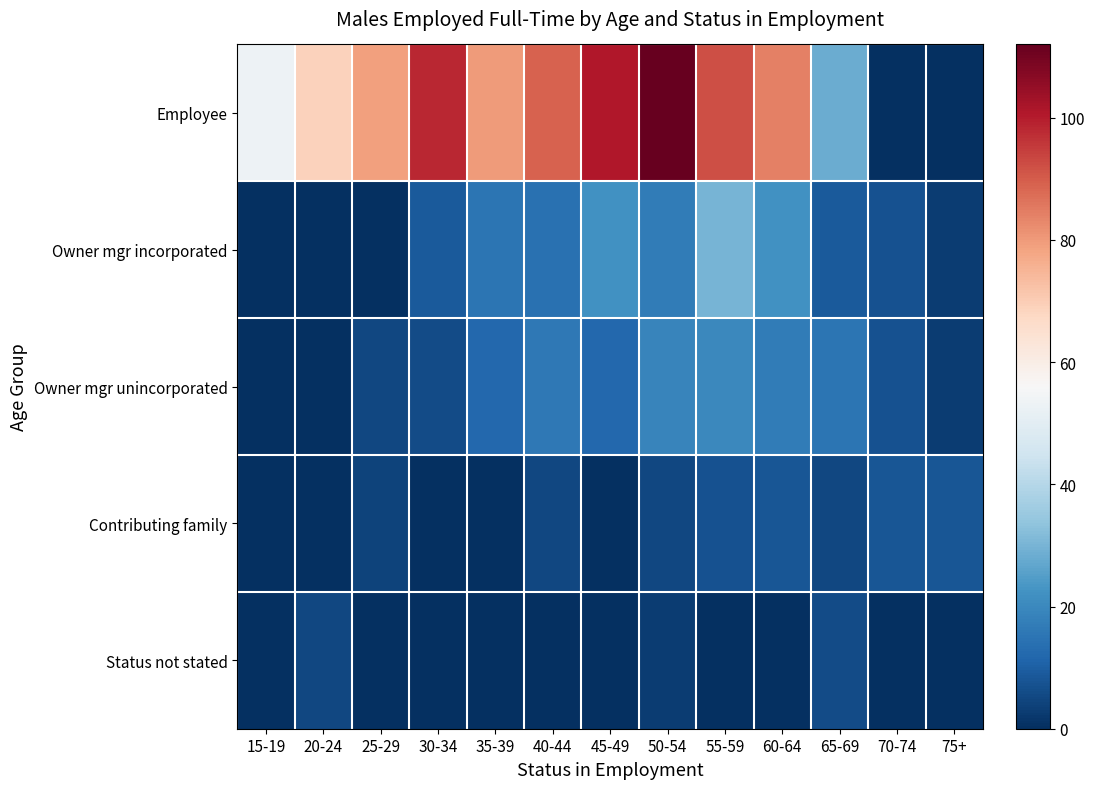

At 70-74, list the series in order from largest to smallest.

Contributing family, Owner mgr incorporated, Owner mgr unincorporated, Employee, Status not stated